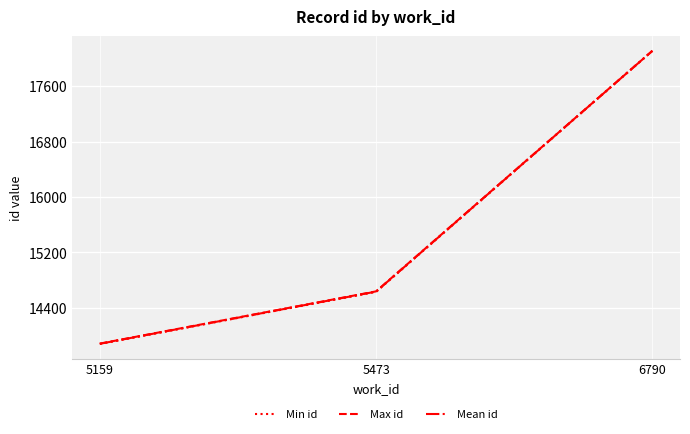

How many lines are shown in the chart?

3